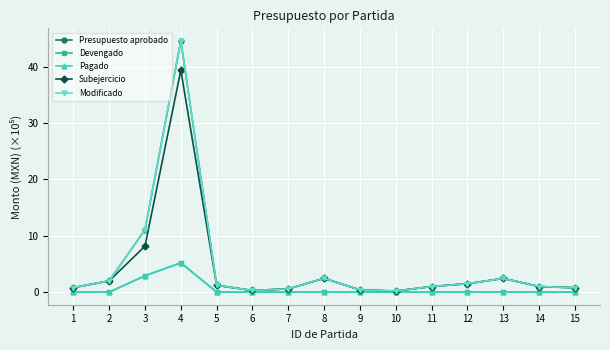

Is this an area chart (filled region under the line)?

No